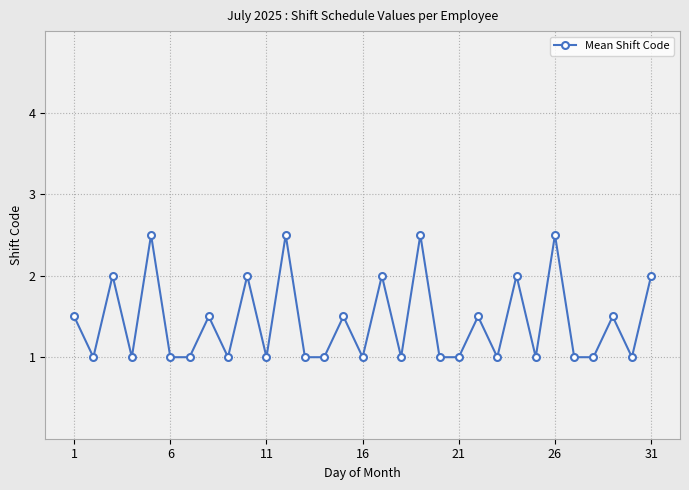

What is the difference between the maximum and minimum values?

1.5